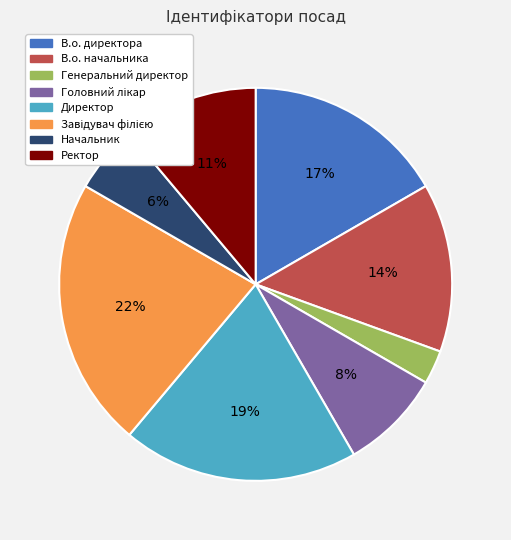

The Начальник slice represents 1% of the pie. True or false?

False